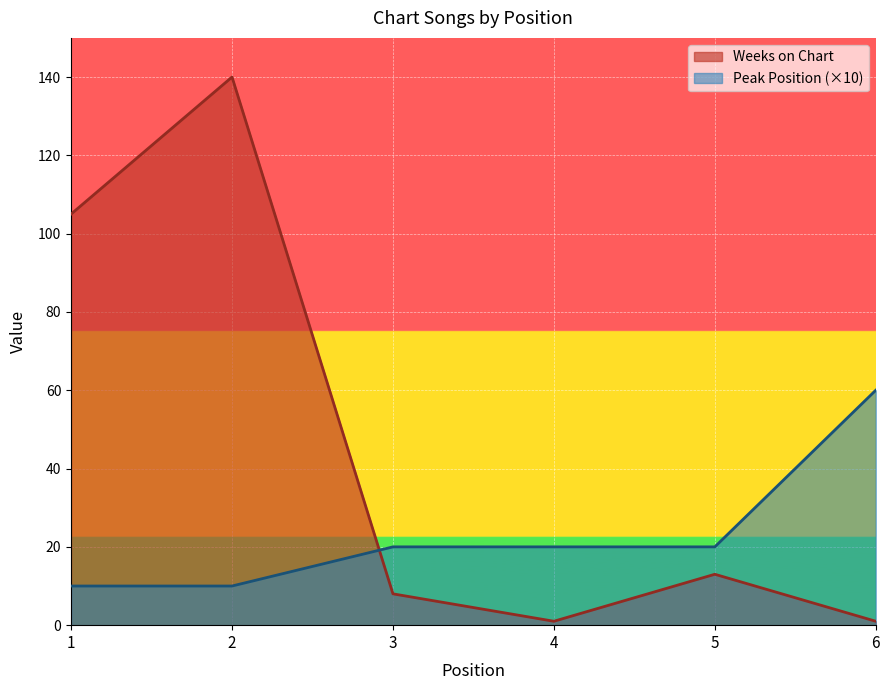

Rank the series at 5 from highest to lowest value.

Peak Position (×10), Weeks on Chart